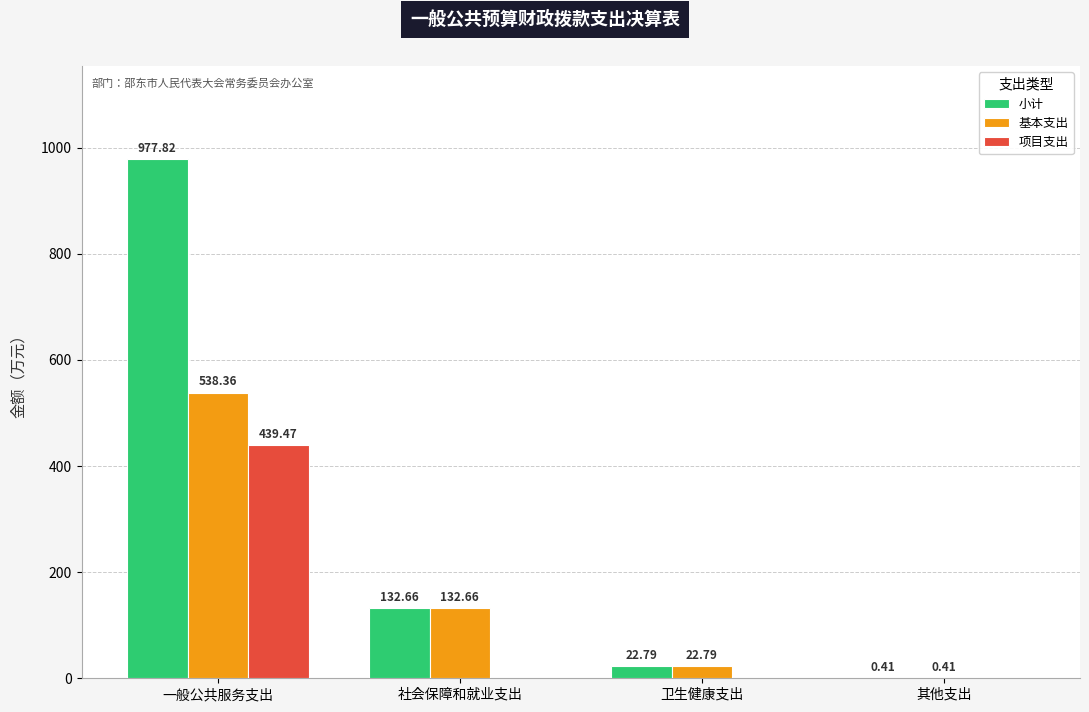

What is the sum of the 基本支出 values at 社会保障和就业支出 and 一般公共服务支出?

671.0